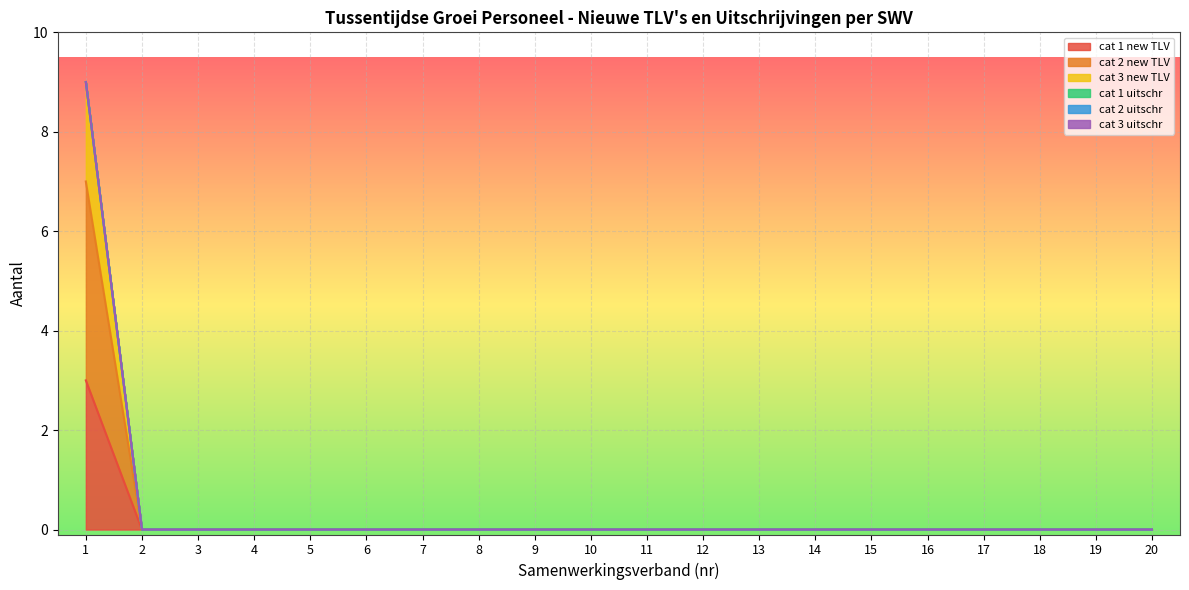

True or false: cat 1 new TLV has more than 2 points higher than both neighbors.

False